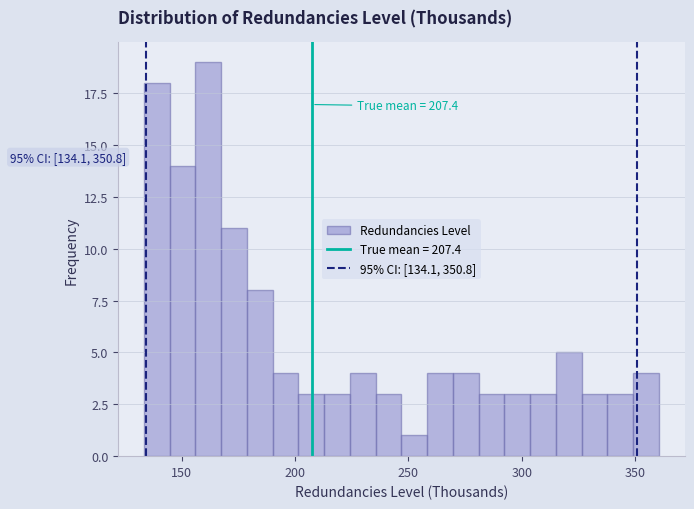

Around what value on the x-axis is the tallest bar? Give the approximate position of its centre, as read against the axis.

160